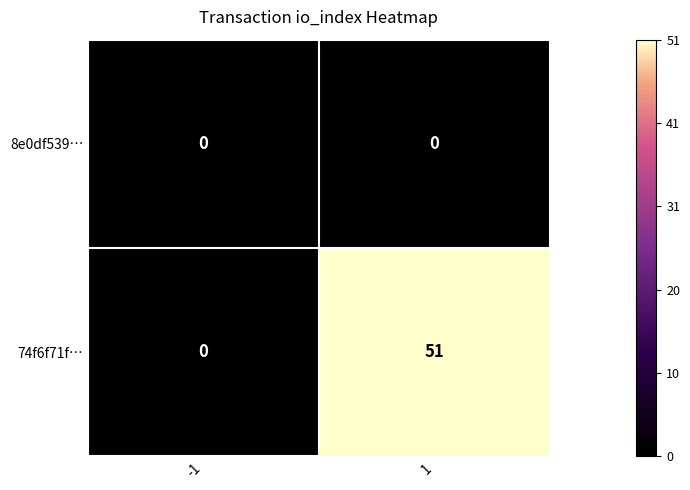

List the series in order of their overall mean, highest first.

74f6f71f…, 8e0df539…